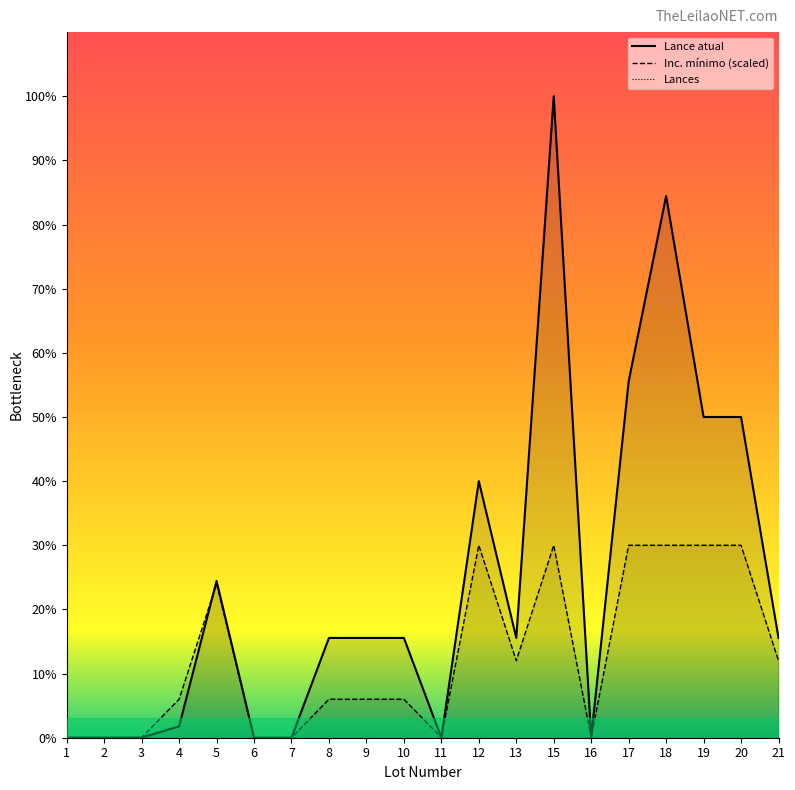

How many interior local peaks does the Lance atual series have?

4